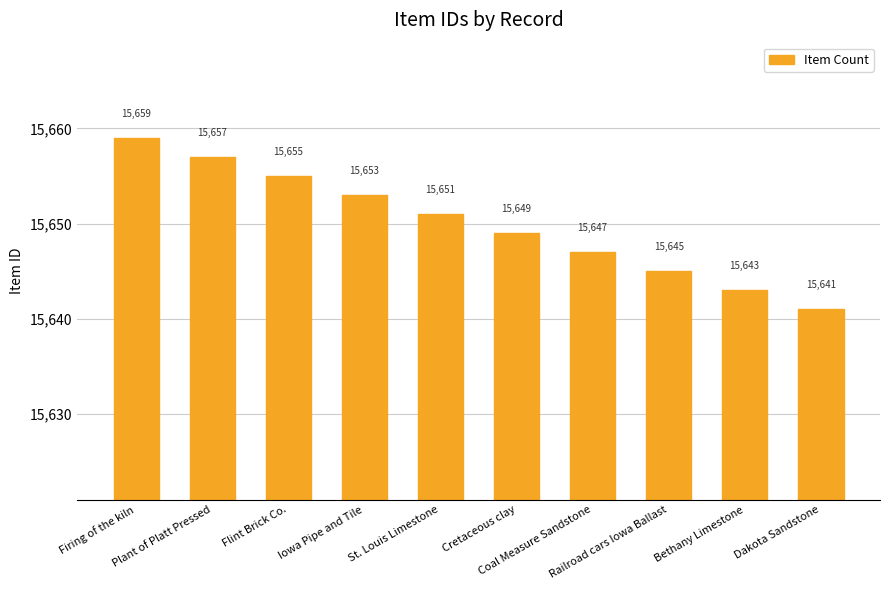

Rank the categories by value from lowest to highest.

Dakota Sandstone, Bethany Limestone, Railroad cars Iowa Ballast, Coal Measure Sandstone, Cretaceous clay, St. Louis Limestone, Iowa Pipe and Tile, Flint Brick Co., Plant of Platt Pressed, Firing of the kiln